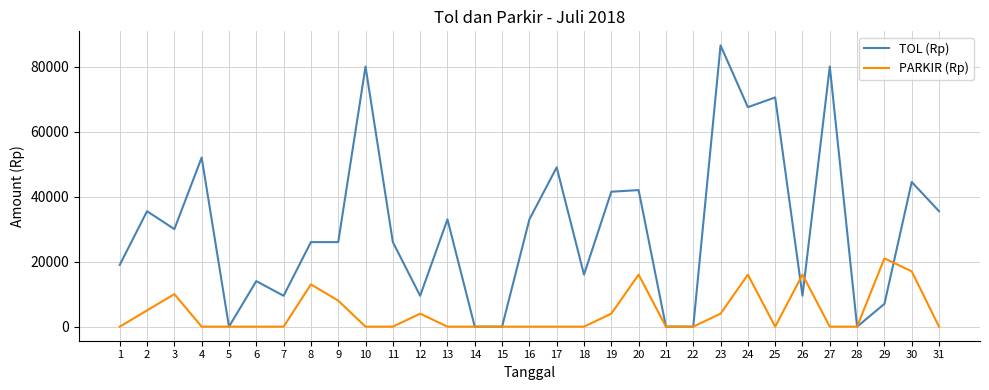

At which category does TOL (Rp) reach its first local peak?

2